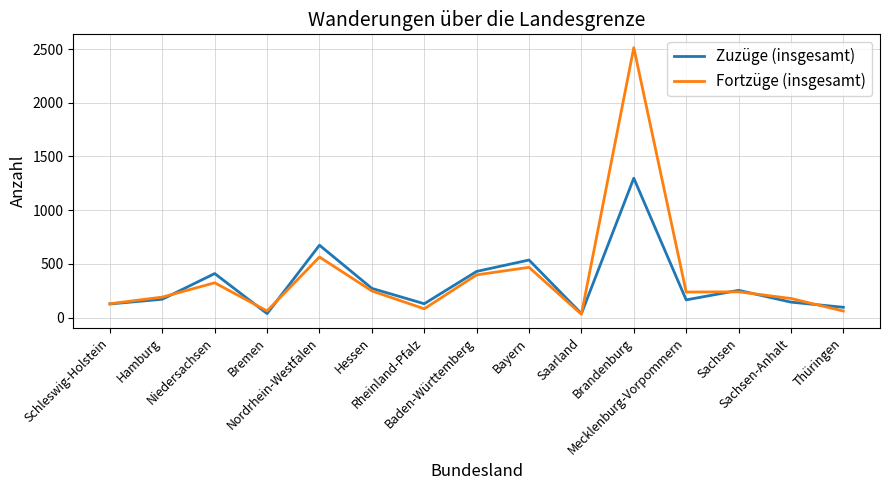

List the series in order of their peak value, lowest first.

Zuzüge (insgesamt), Fortzüge (insgesamt)